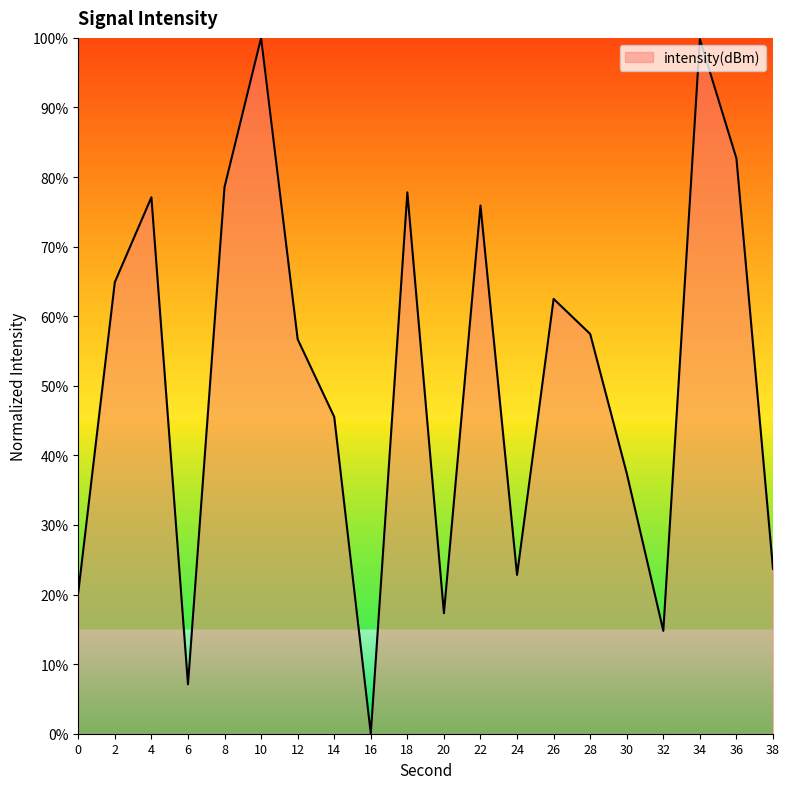

What is the ratio of the value at 38 to the value at 24?

1.0